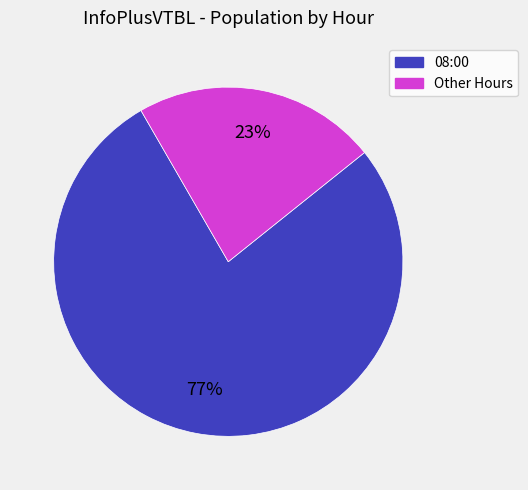

Do 08:00 and Other Hours together represent more than half of the pie?

Yes